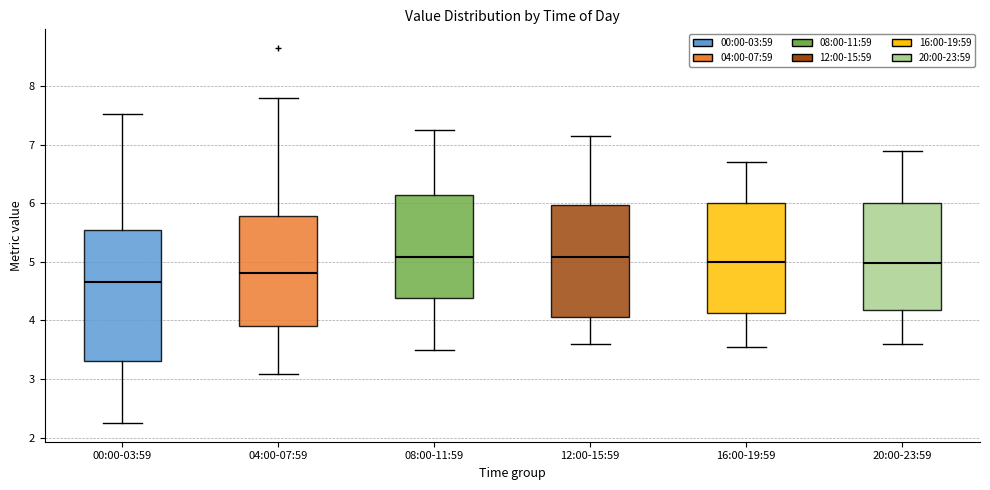

Where is the upper edge of the box for 16:00-19:59 on the y-axis? The values are not printed on the chart, so give them approximately, as read against the axis.

6.0